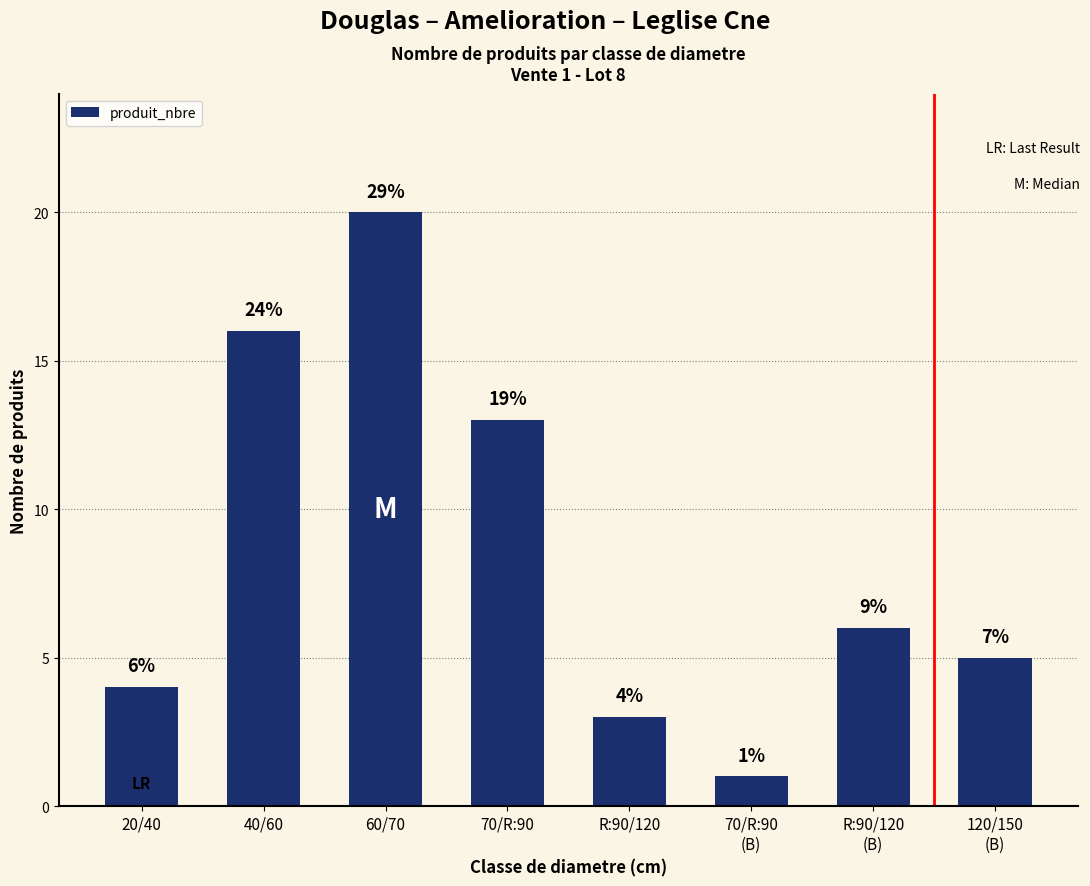

What position from the left is R:90/120?

5